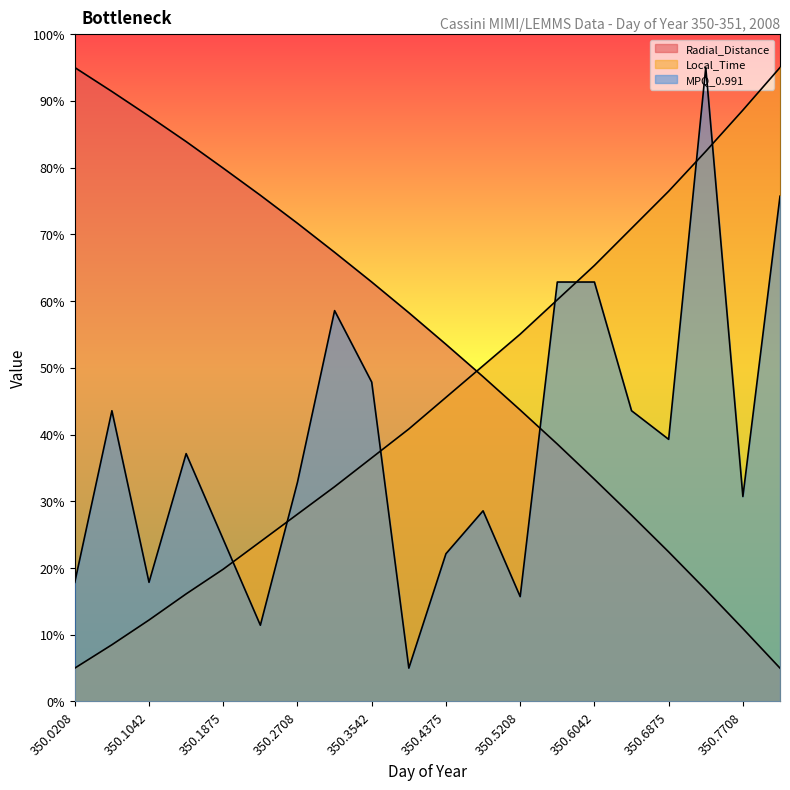

How many data points does each series have?

20